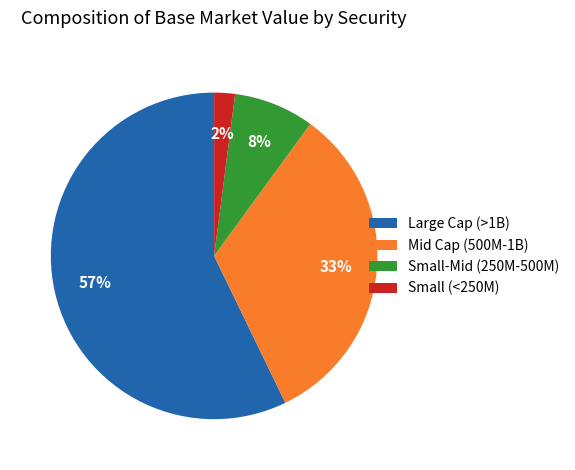

Which slice is the largest?

Large Cap (>1B)